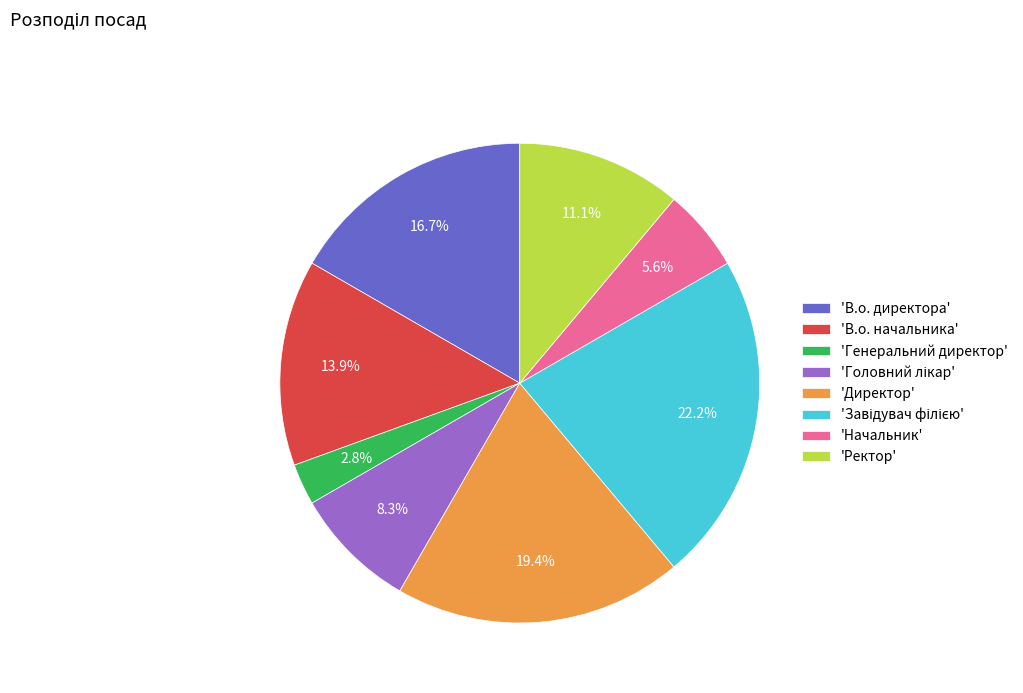

Which category has the smallest portion of the pie?

'Генеральний директор'